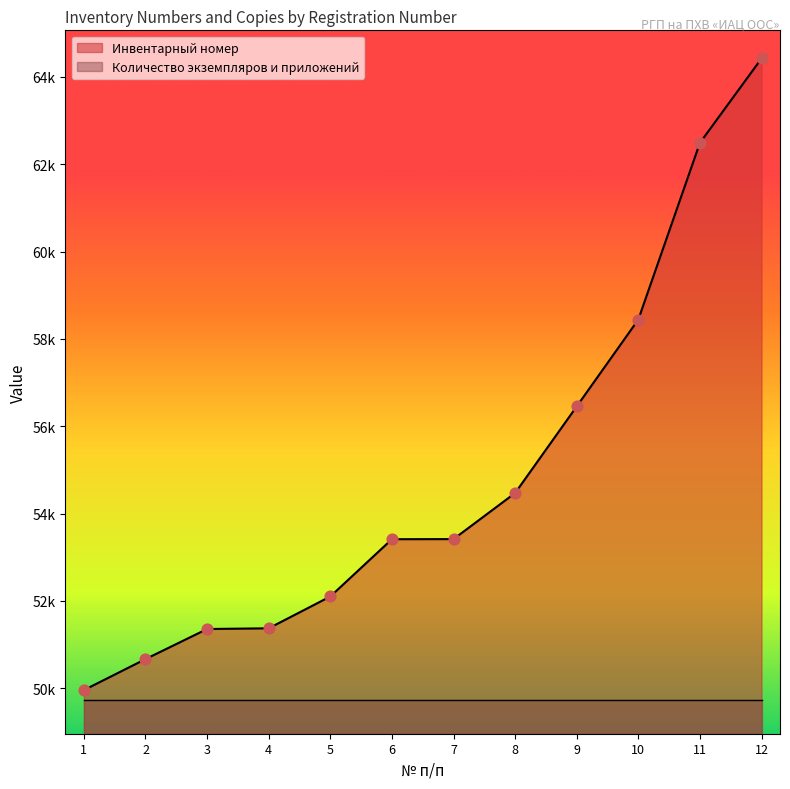

What is the change in value from 1 to 3?

+1399